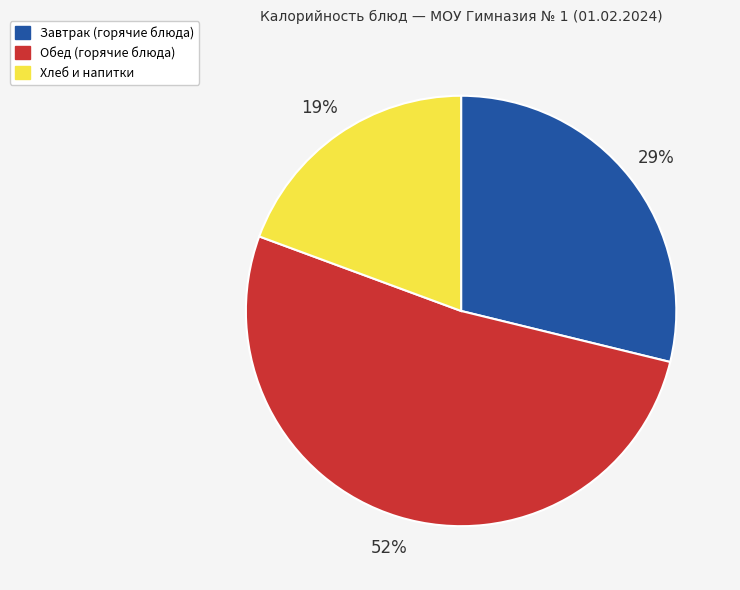

How many segments does this pie chart have?

3